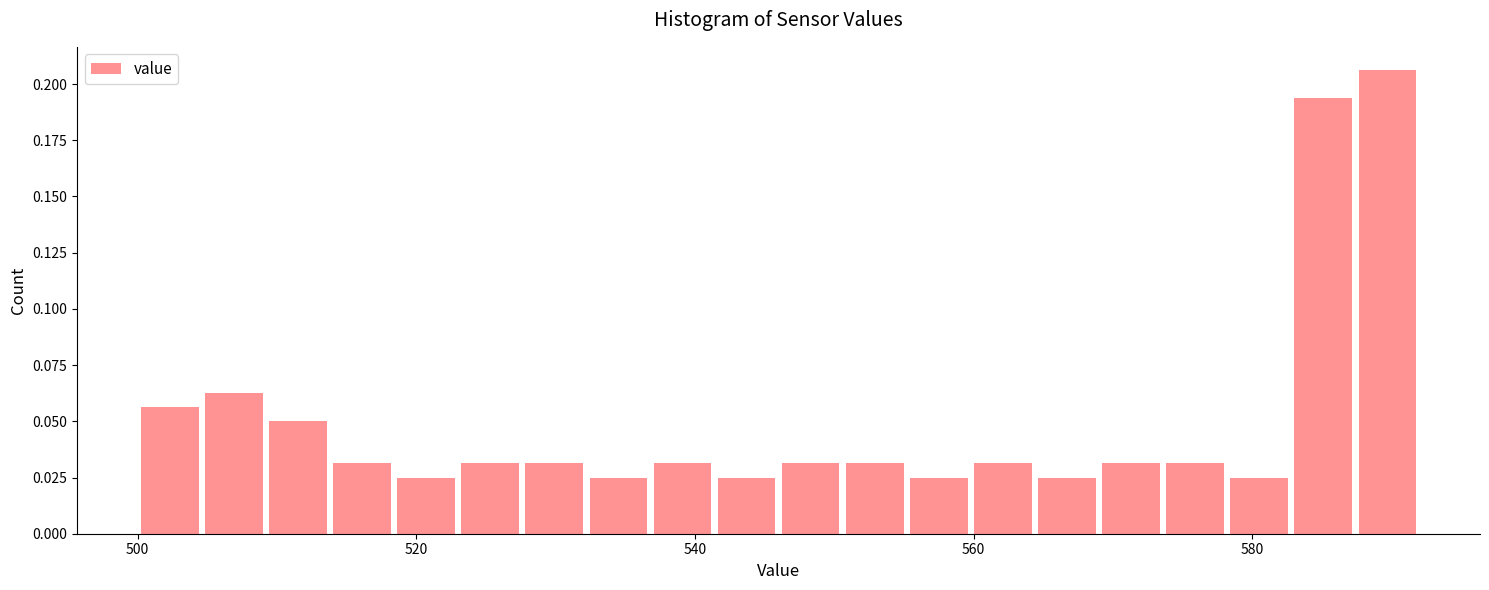

Read against the x-axis, roughly where is the centre of the tallest bar?

590